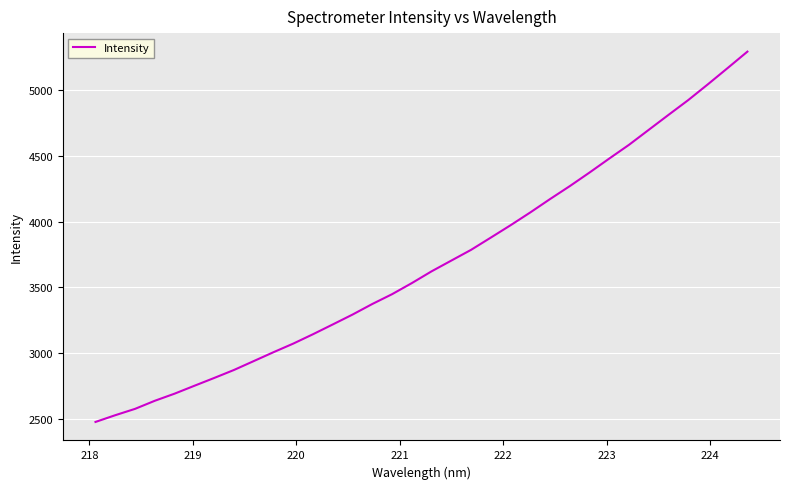

What is the difference between the maximum and minimum values?

2808.5